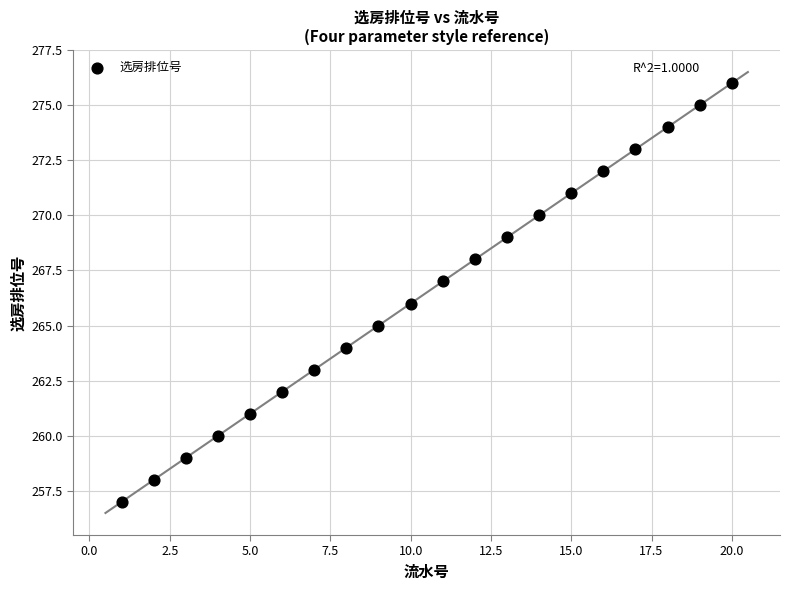

What is the range of Y values (max minus min)?

19